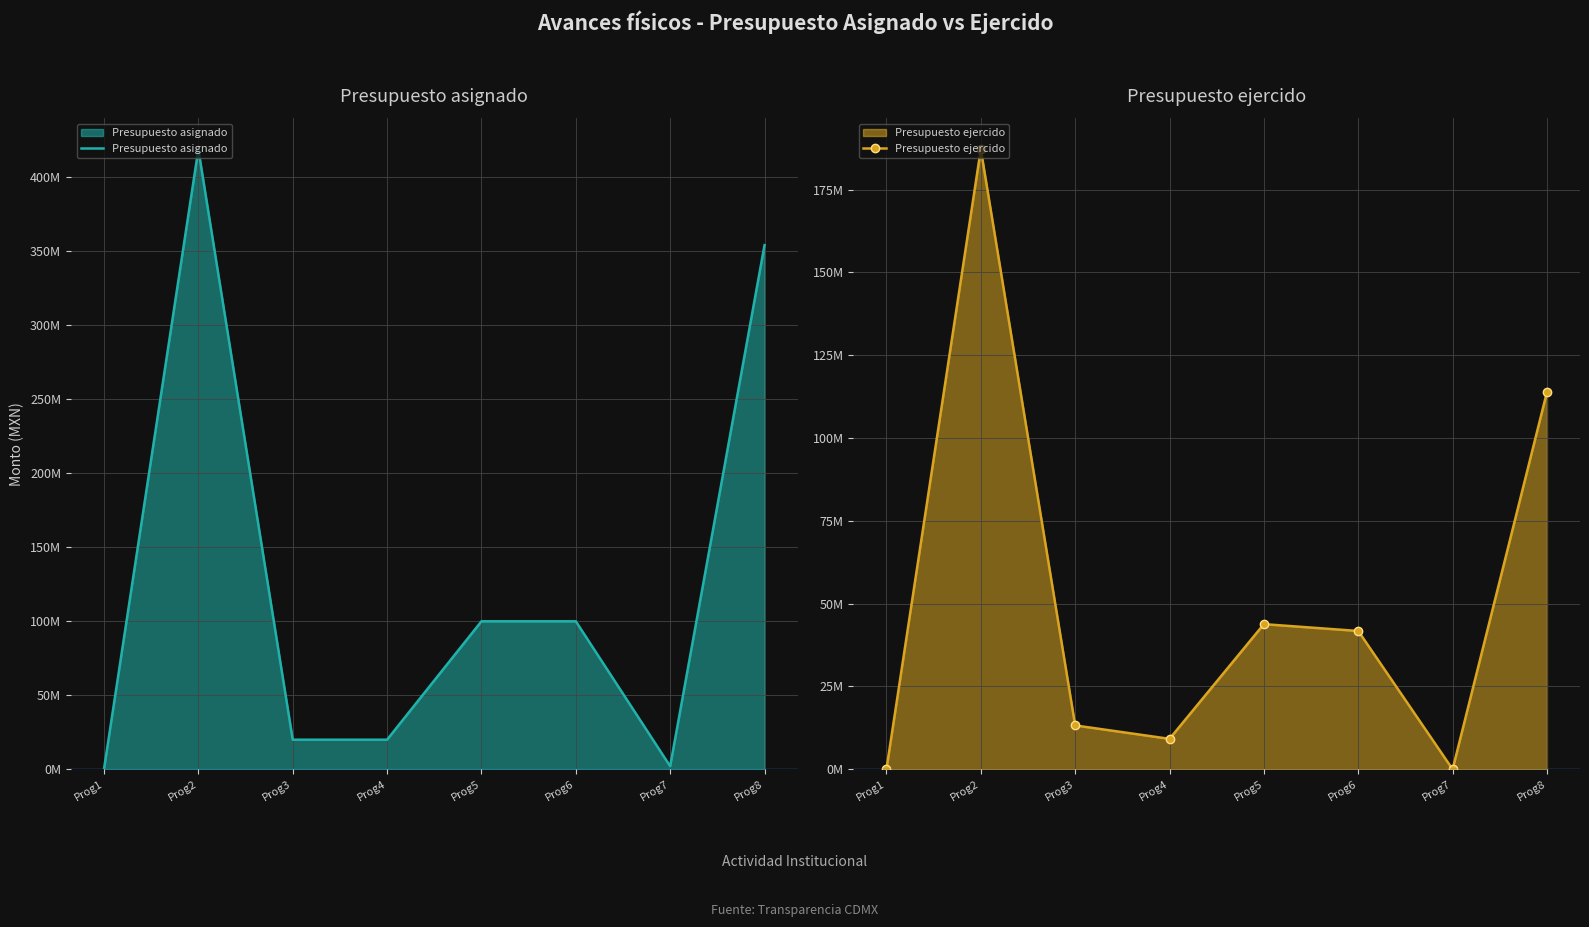

The value of Presupuesto ejercido at Prog3 is 13250000.0. True or false?

True